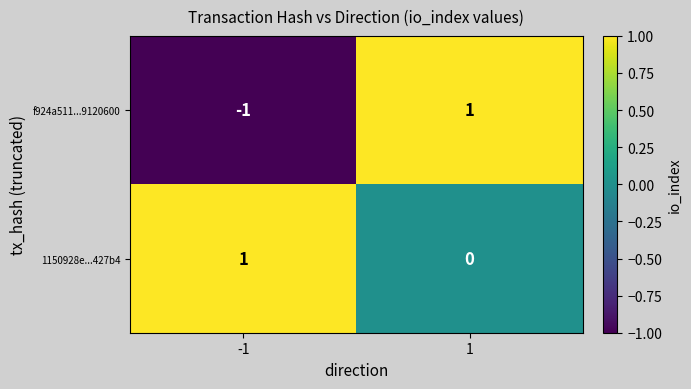

Is it true that 1150928e...427b4 equals 0 at 1?

True